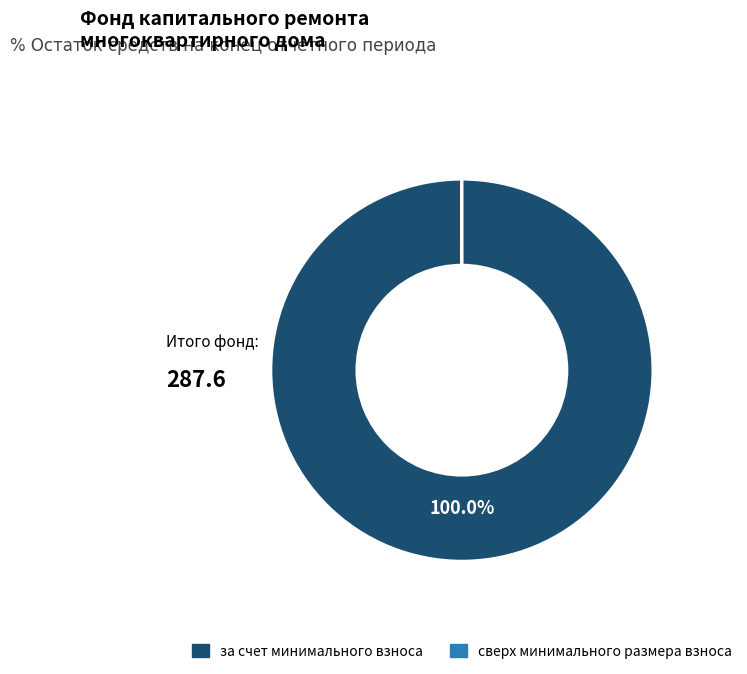

Which category has the biggest portion of the pie?

за счет минимального взноса